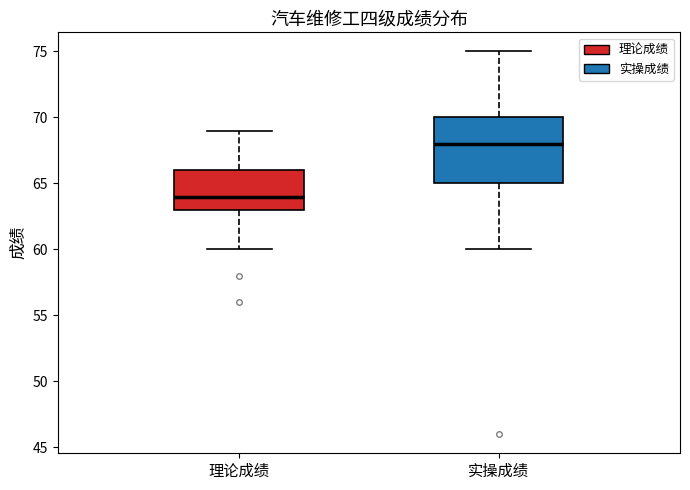

Comparing the boxes themselves (not the whiskers), which one is the tallest?

实操成绩